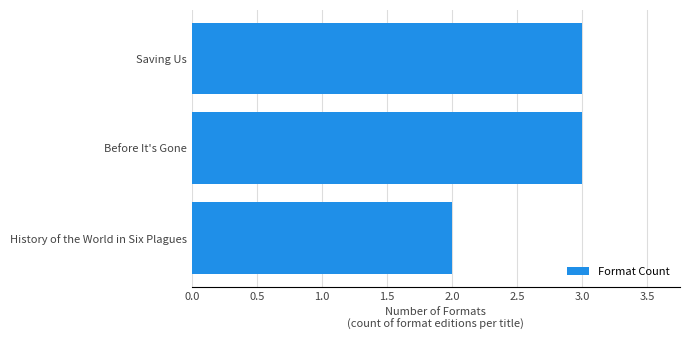

What value does the data have at Saving Us?

3